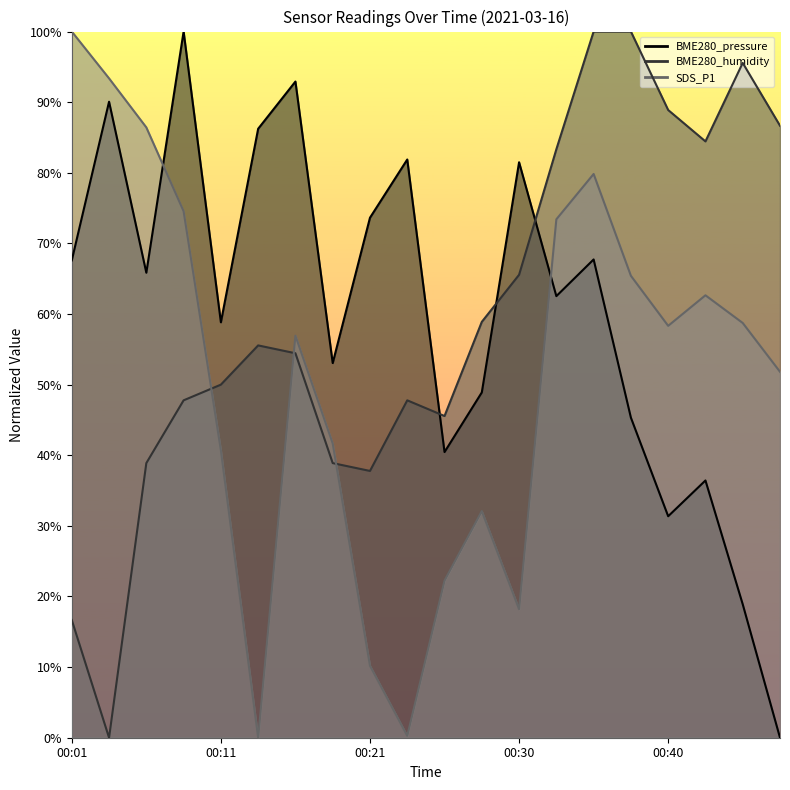

Which series has the widest spread of values?

BME280_pressure